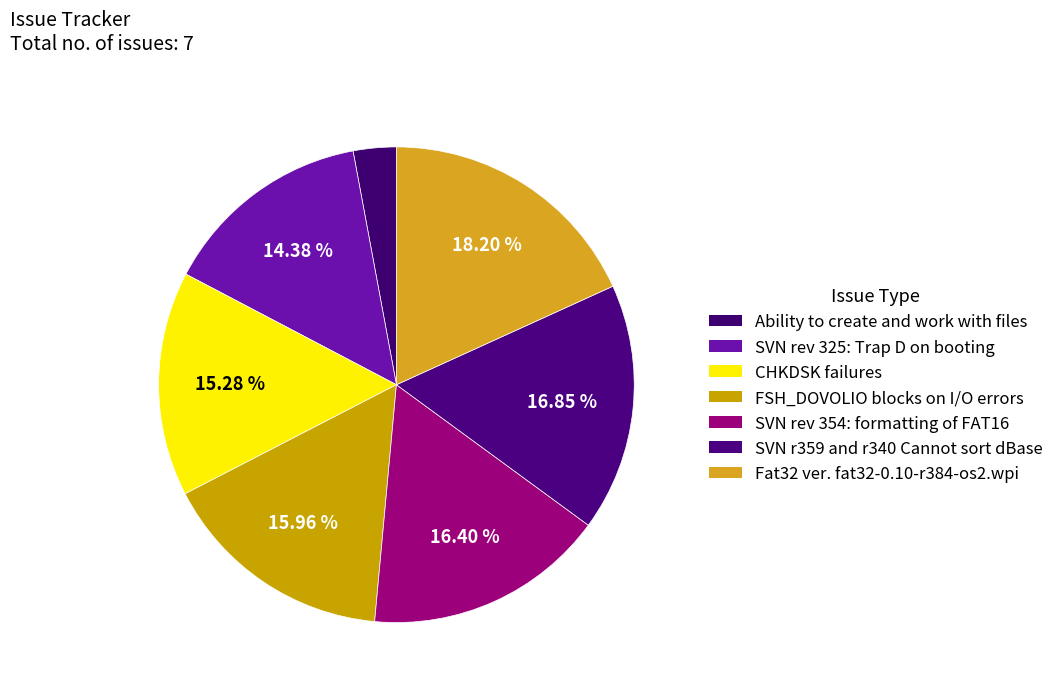

Is it true that CHKDSK failures is 15% of the pie?

True